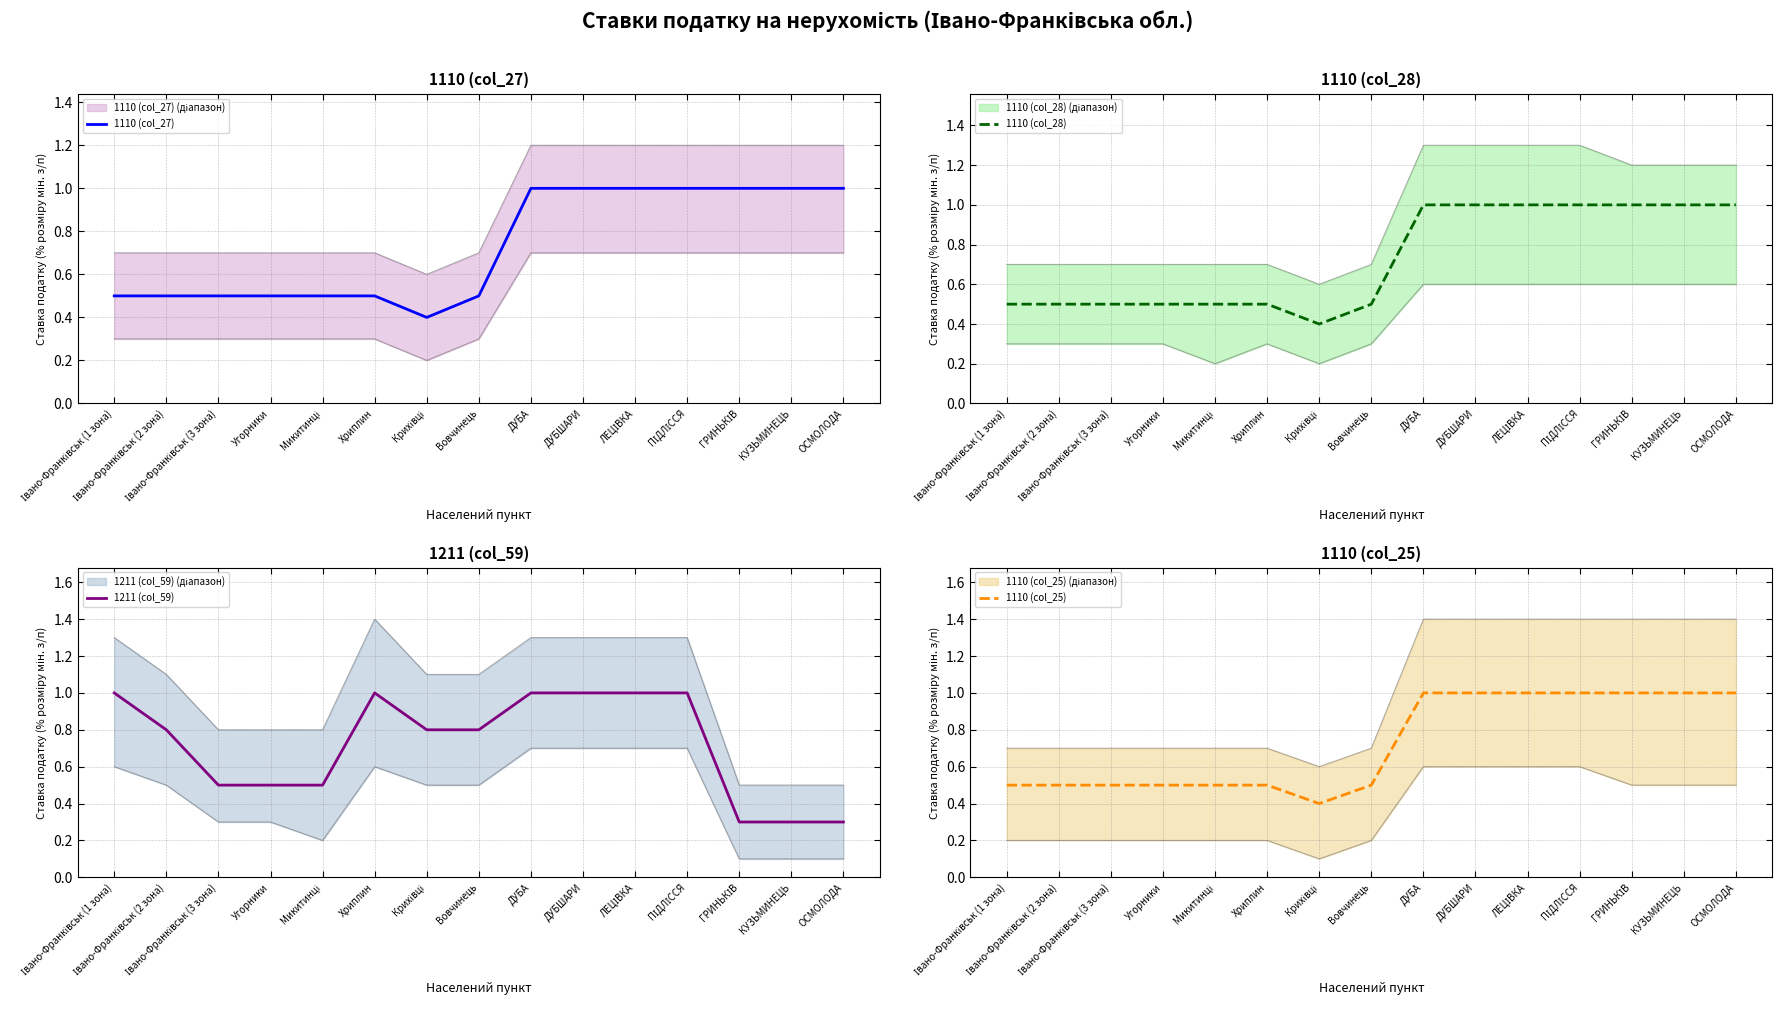

At which label does 1110 (col_28) reach its peak?

ДУБА